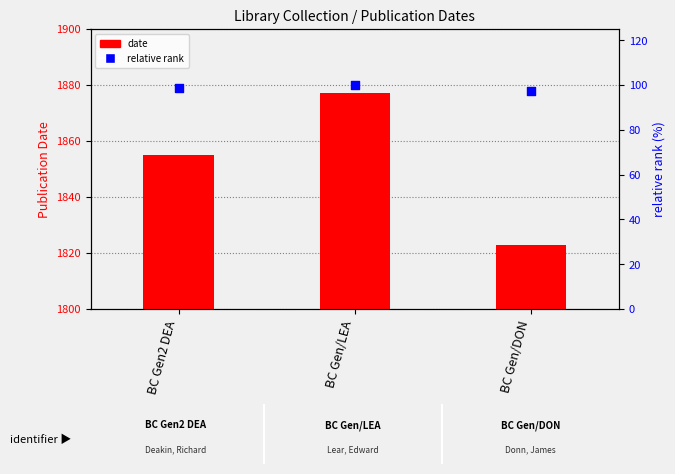

Which series has the widest spread of Y values?

date